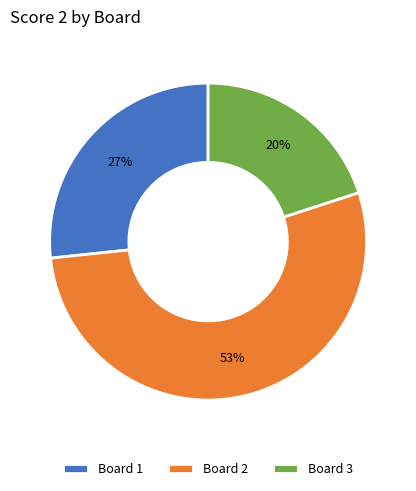

Count the number of slices in the pie.

3